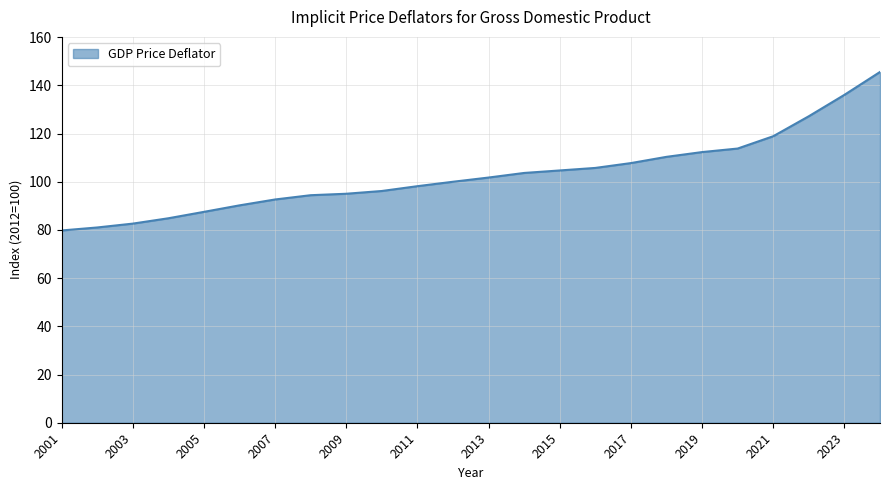

How many lines are shown in the chart?

1